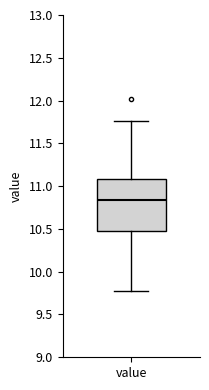

Transcribe this box plot: give where the median line is, the range the box spans, and where the two whiskers end, as read against the y-axis. The values are not printed on the chart, so give them approximately, as read against the axis.

median 10.85, box 10.50 to 11.10, whiskers 9.80 to 11.75